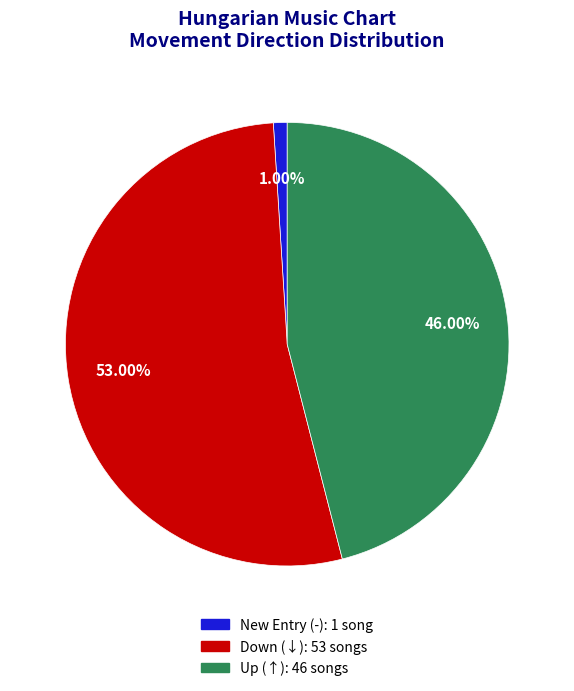

How many slices are in this pie chart?

3